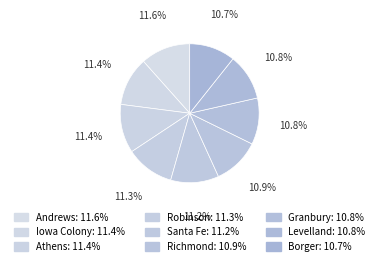

Is there any slice that represents more than half of the pie?

No